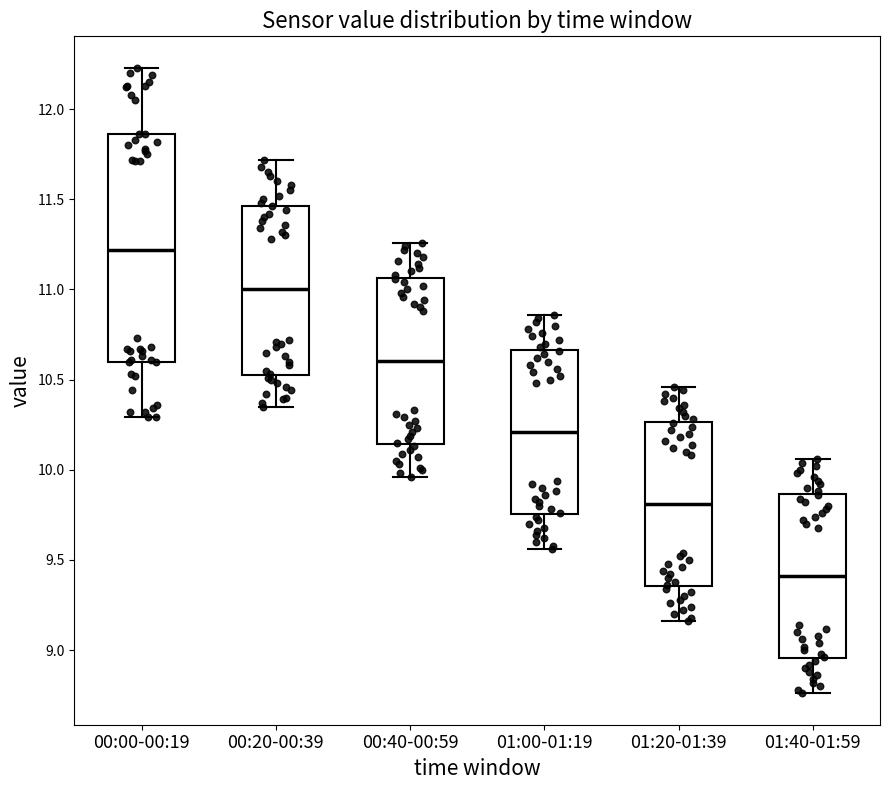

Which box has the highest median line?

00:00-00:19